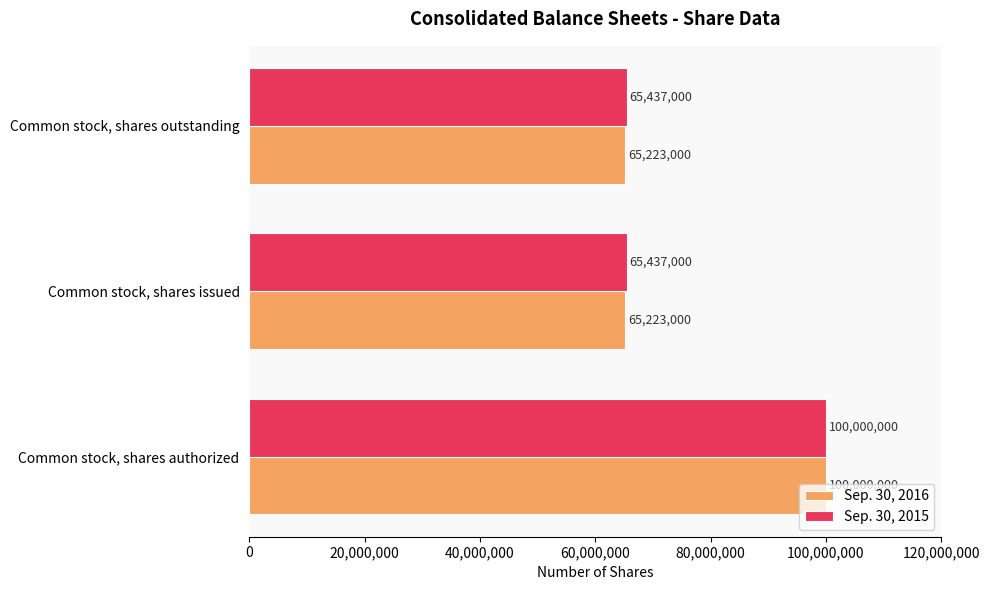

What is the average value of the Sep. 30, 2015 series?

76958000